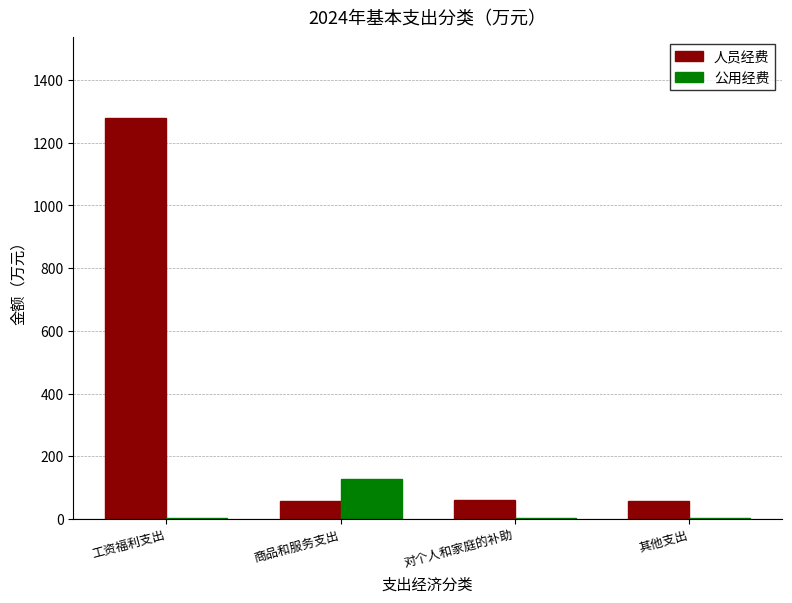

True or false: 人员经费 has a value of 1280.5 at 工资福利支出.

True